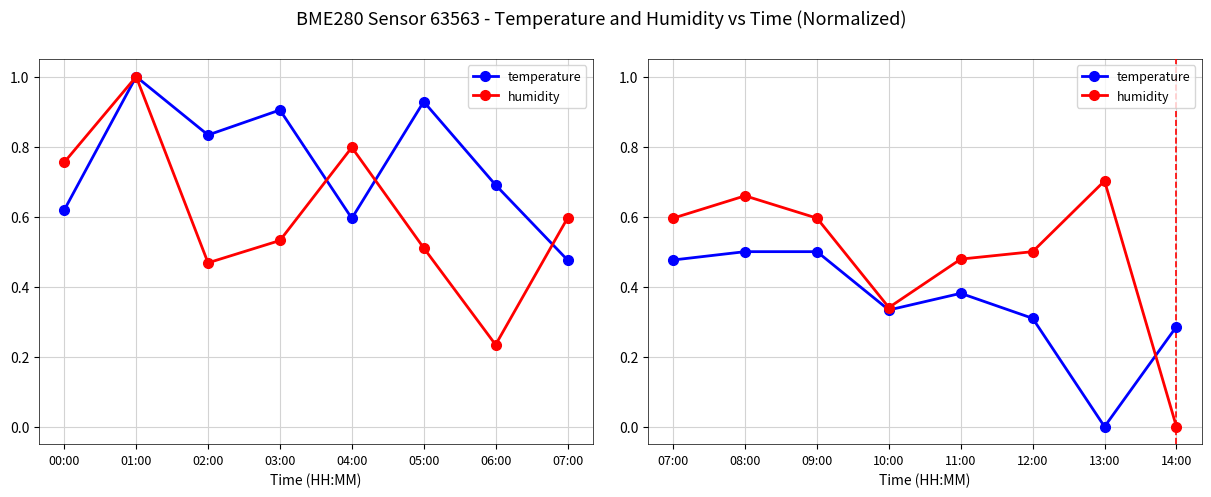

What is the average value of the temperature series?

0.3